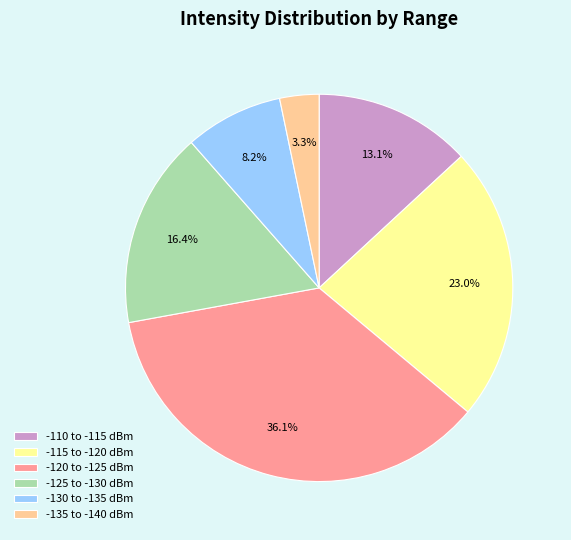

Count the number of slices in the pie.

6